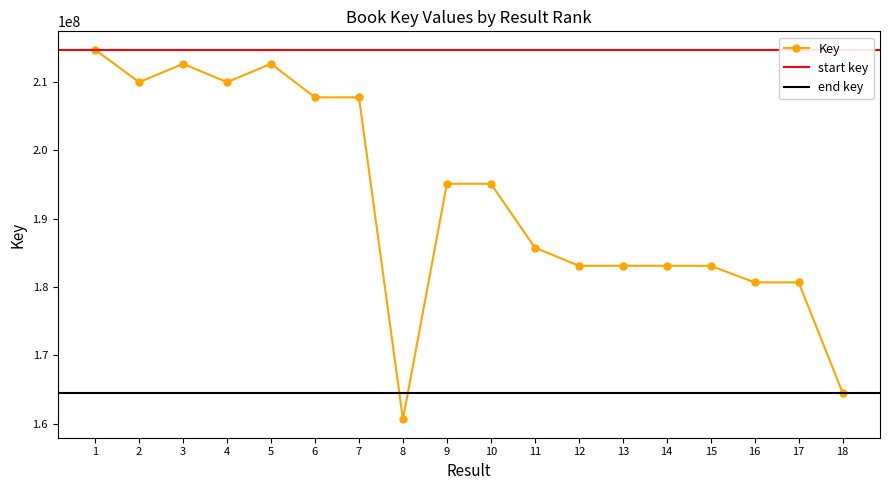

List the labels in order of value, largest first.

1, 5, 3, 4, 2, 7, 6, 9, 10, 11, 14, 13, 12, 15, 17, 16, 18, 8